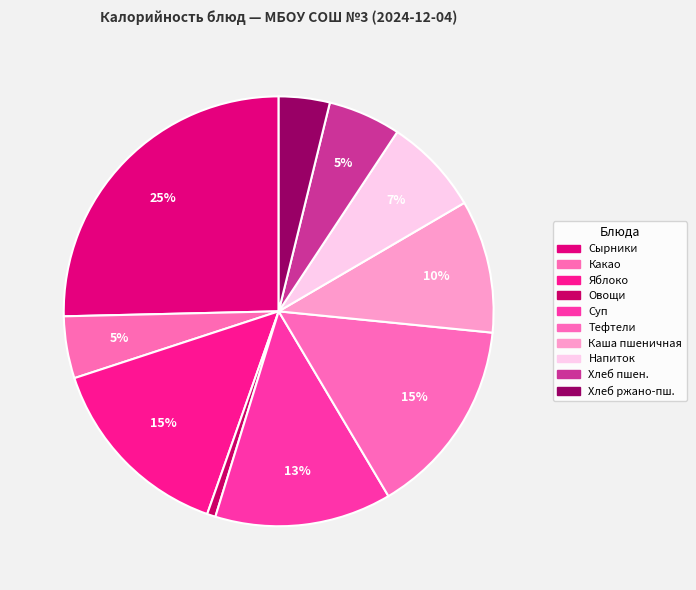

Count the number of slices in the pie.

10